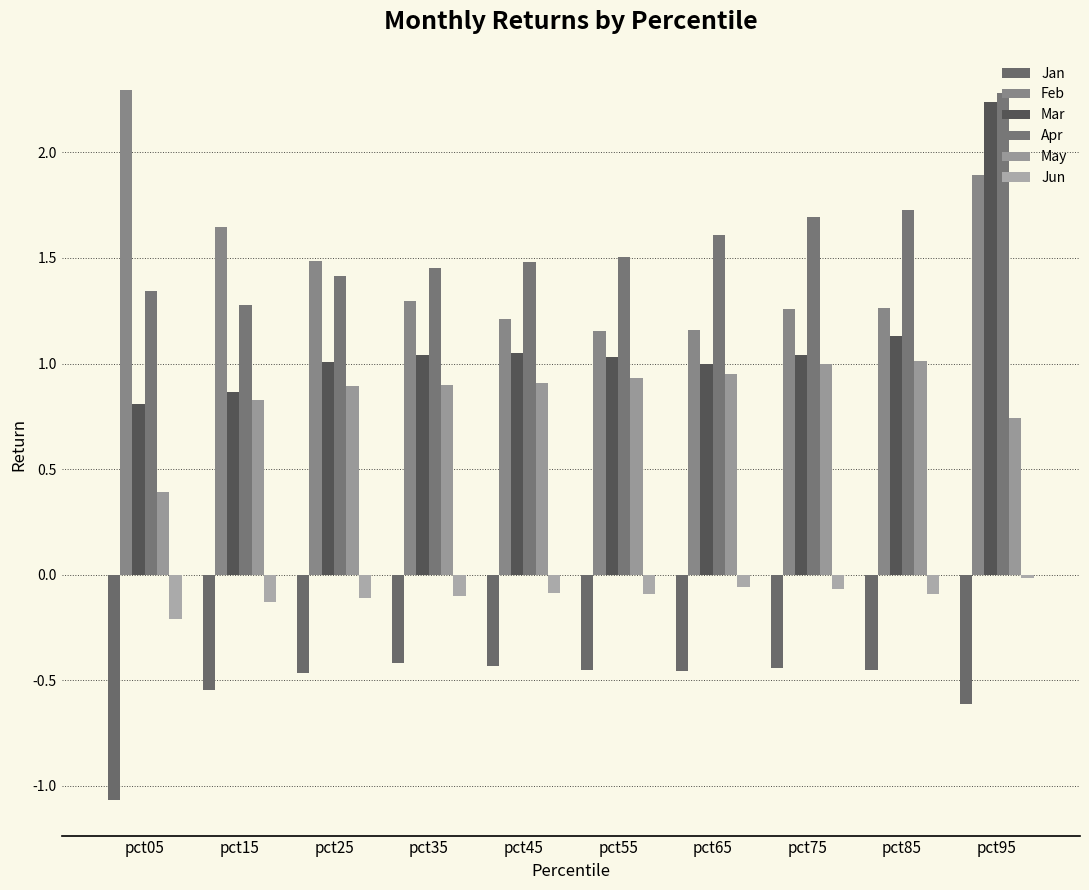

At which category is the sum across all series the highest?

pct95